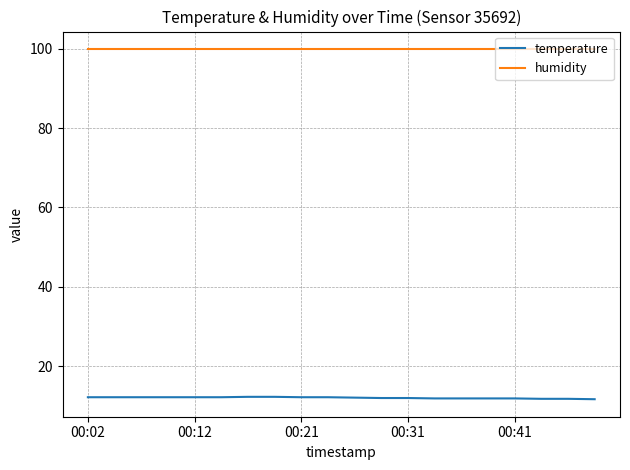

List the series in order of their overall mean, highest first.

humidity, temperature